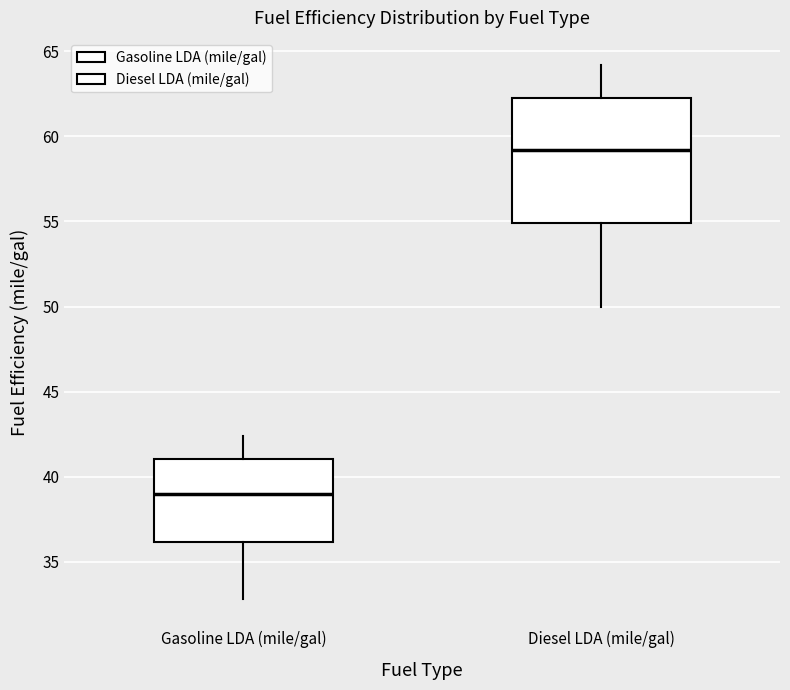

Comparing the boxes themselves (not the whiskers), which one is the tallest?

Diesel LDA (mile/gal)